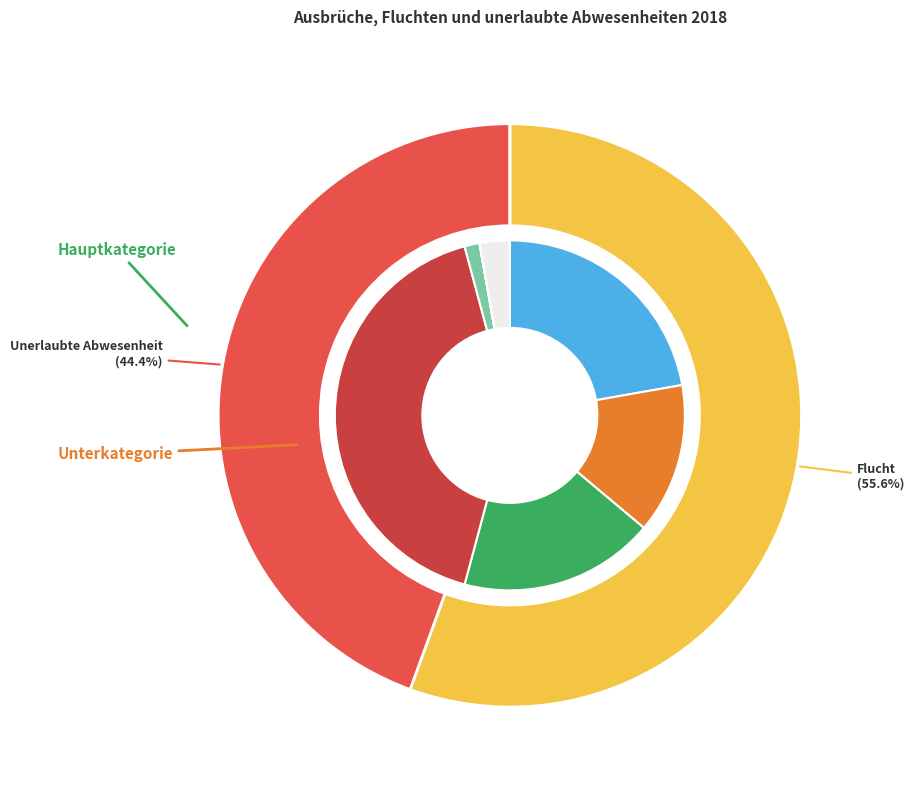

How many segments does this pie chart have?

3